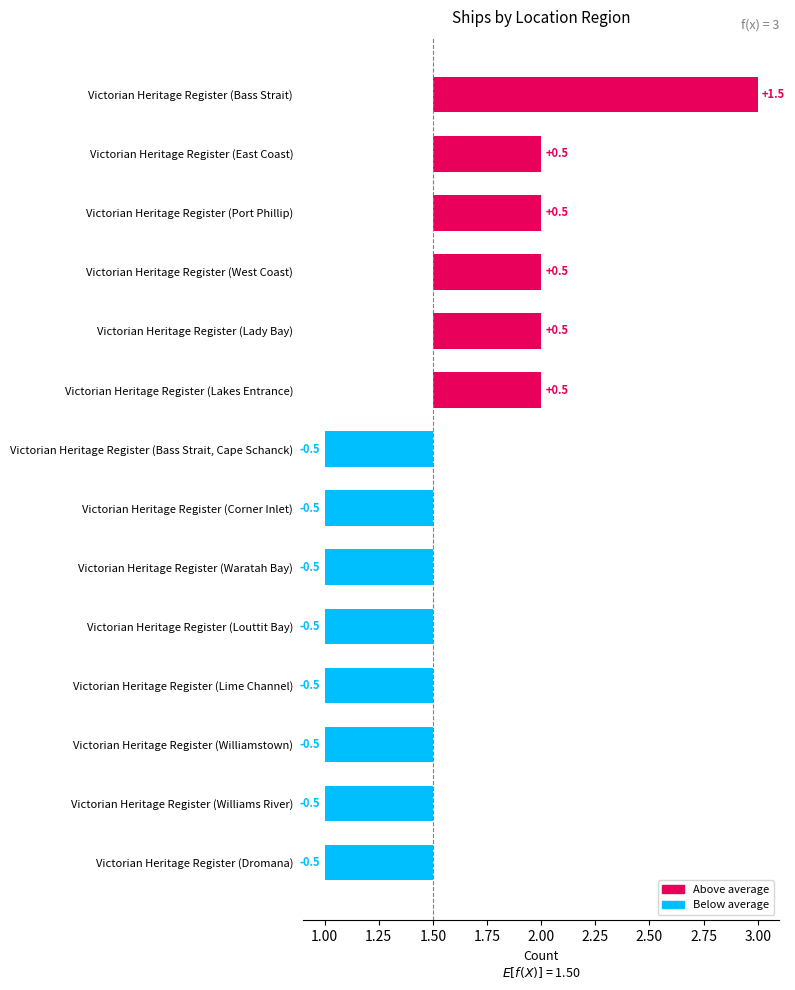

How many bars are there in total?

14